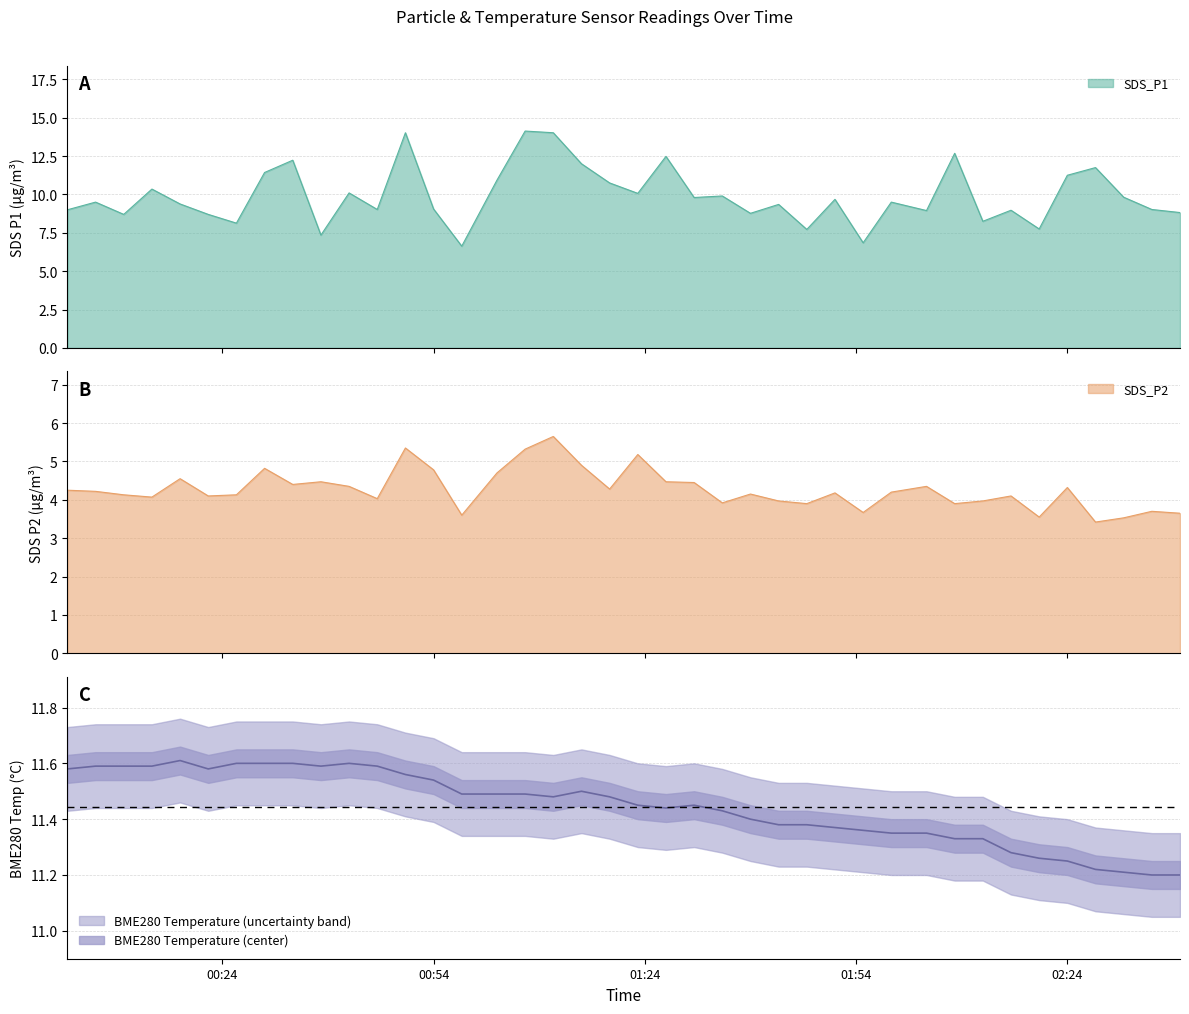

What is the difference between the highest and lowest values at 2023/10/04 01:39?

7.2